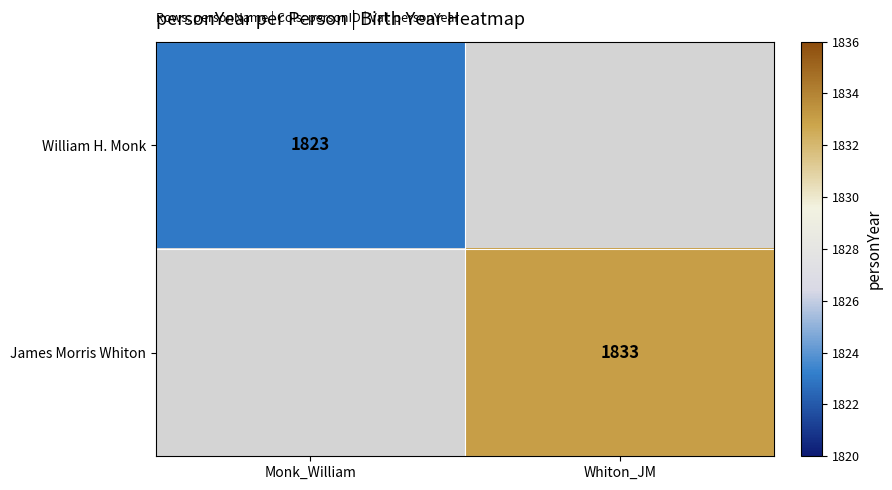

How many series are shown in this chart?

2